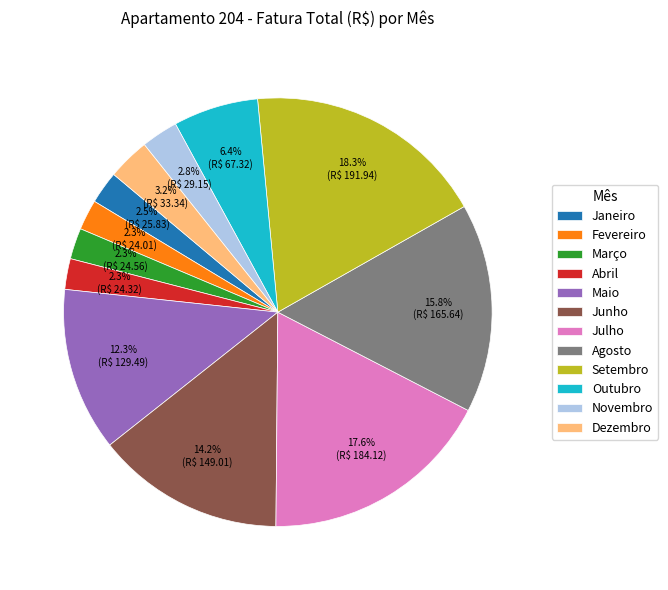

How many slices are in this pie chart?

12